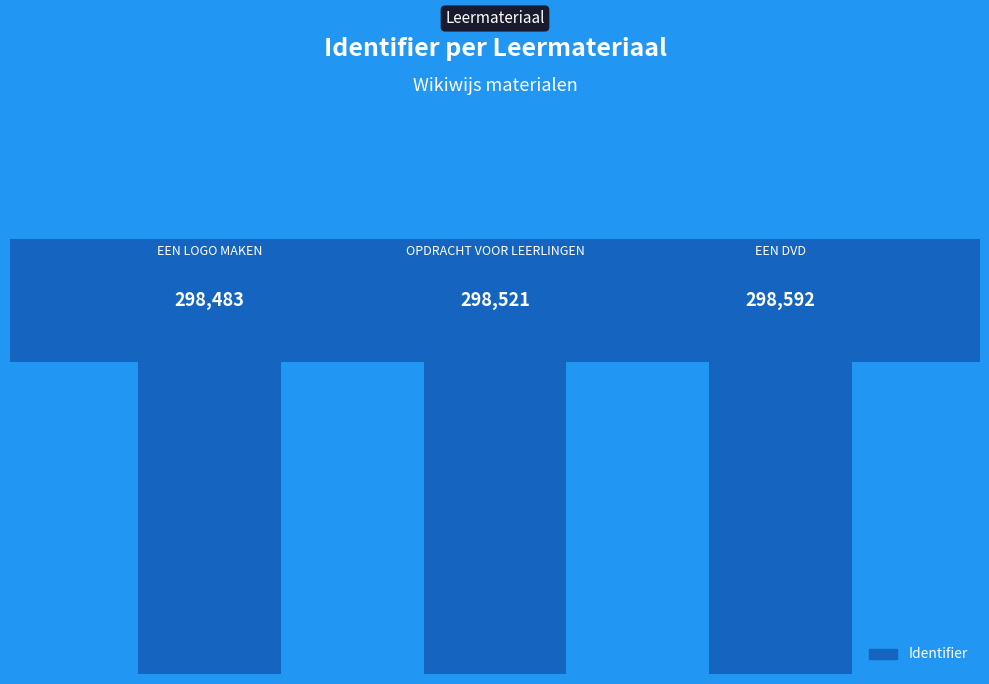

What is the difference between the second highest and minimum values?

38